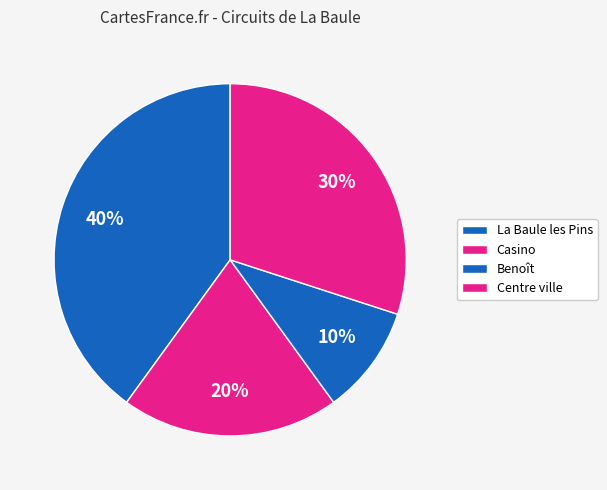

Does any single category account for the majority?

No